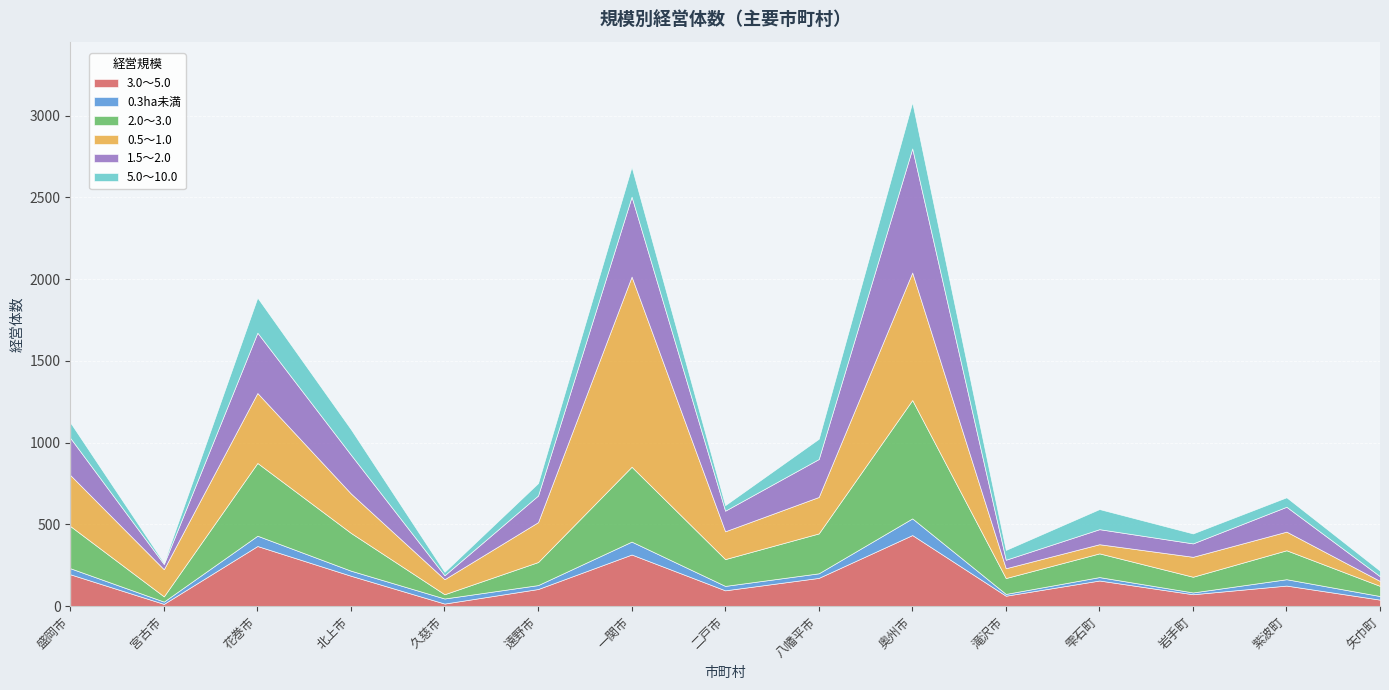

In 3.0～5.0, how many points are lower than both neighbors (excluding endpoints)?

5